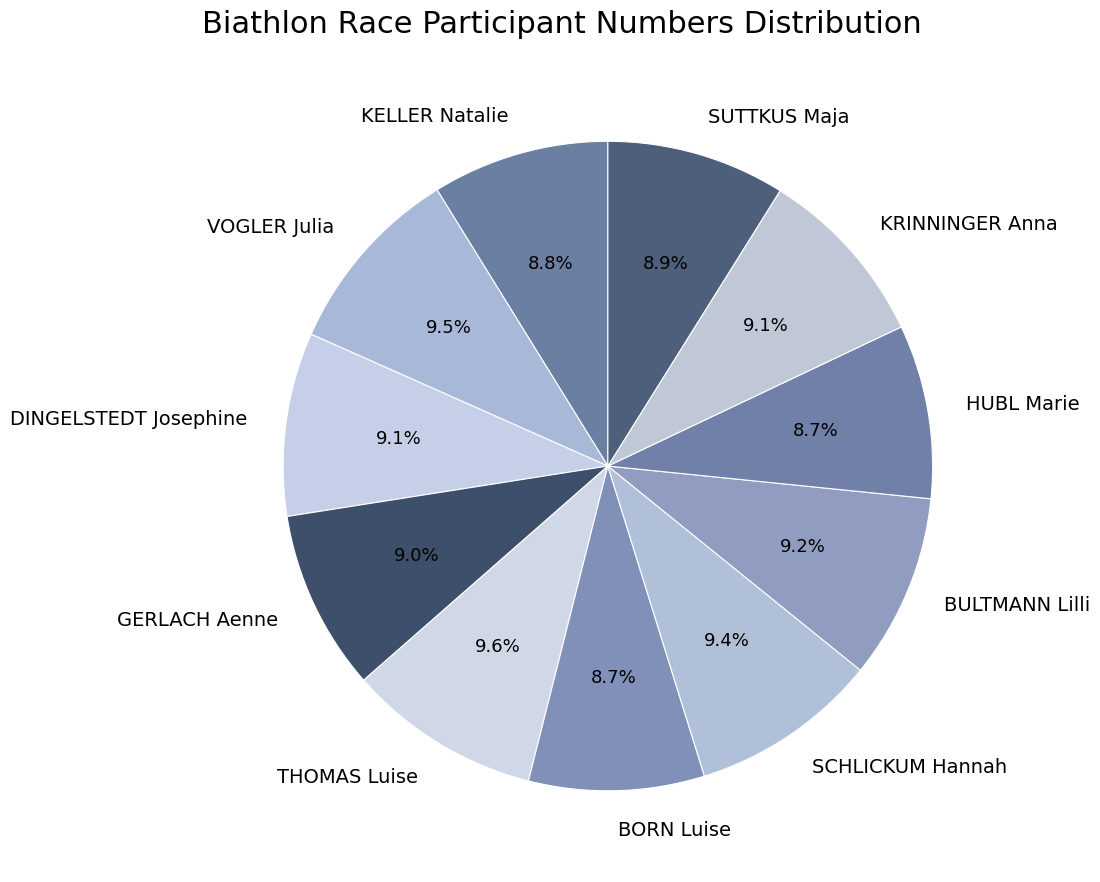

What percentage is NOT represented by SUTTKUS Maja?

91.1%